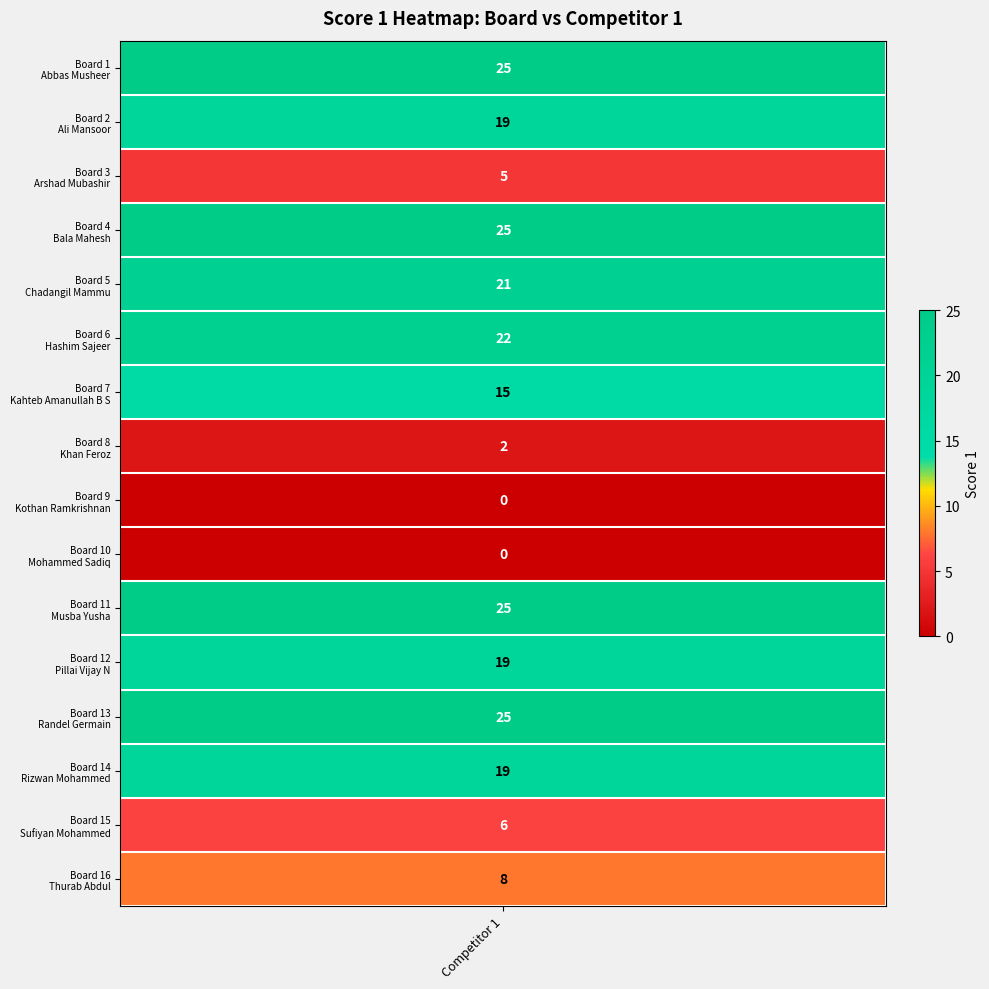

Reading right to left, transcribe all the data shown in this chart.

8	6	19	25	19	25	0	0	2	15	22	21	25	5	19	25